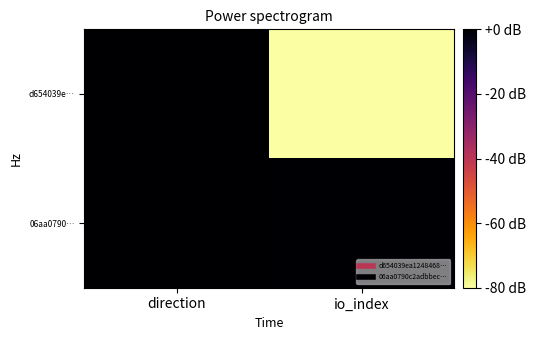

Which series changed the most between direction and io_index?

d654039e…